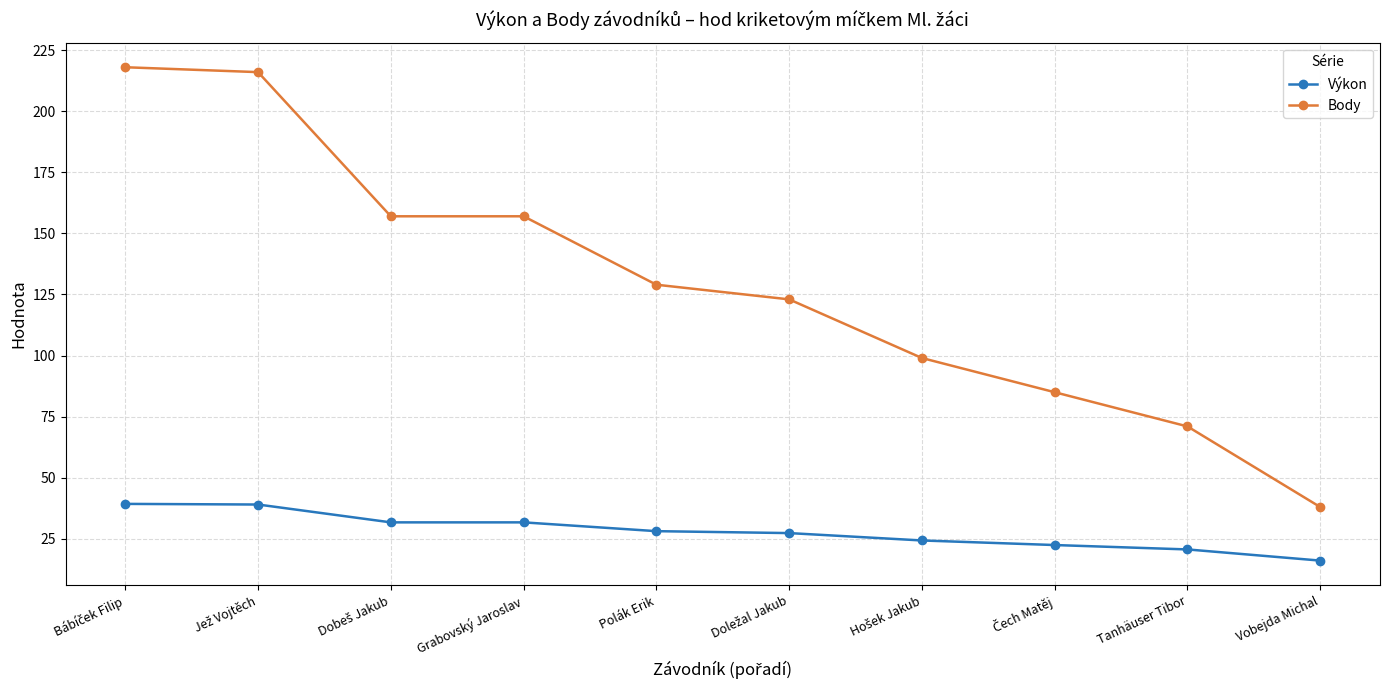

What is the sum of all Výkon values?

280.9